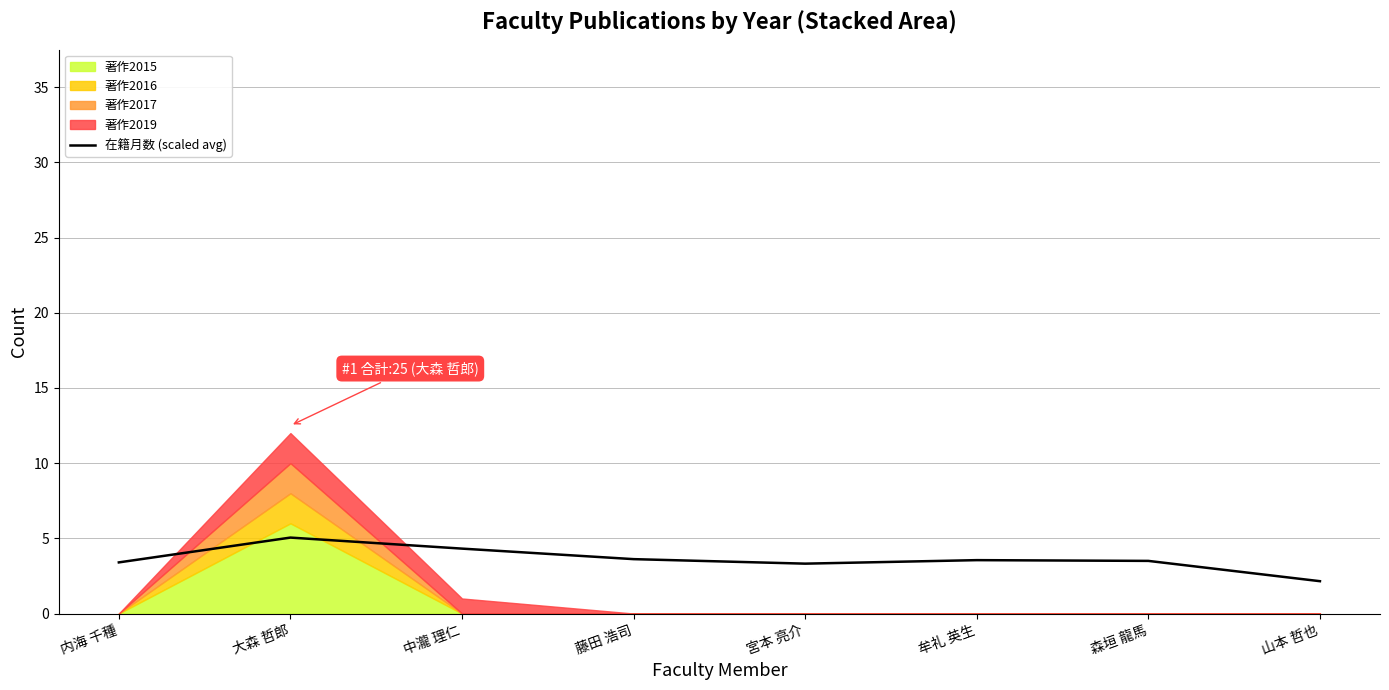

At which category does the data reach its first local peak?

大森 哲郎